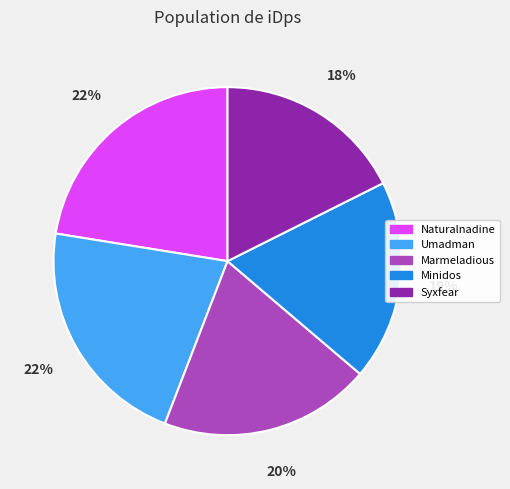

To the nearest percent, what is the difference between the Umadman and Syxfear slice percentages?

4%